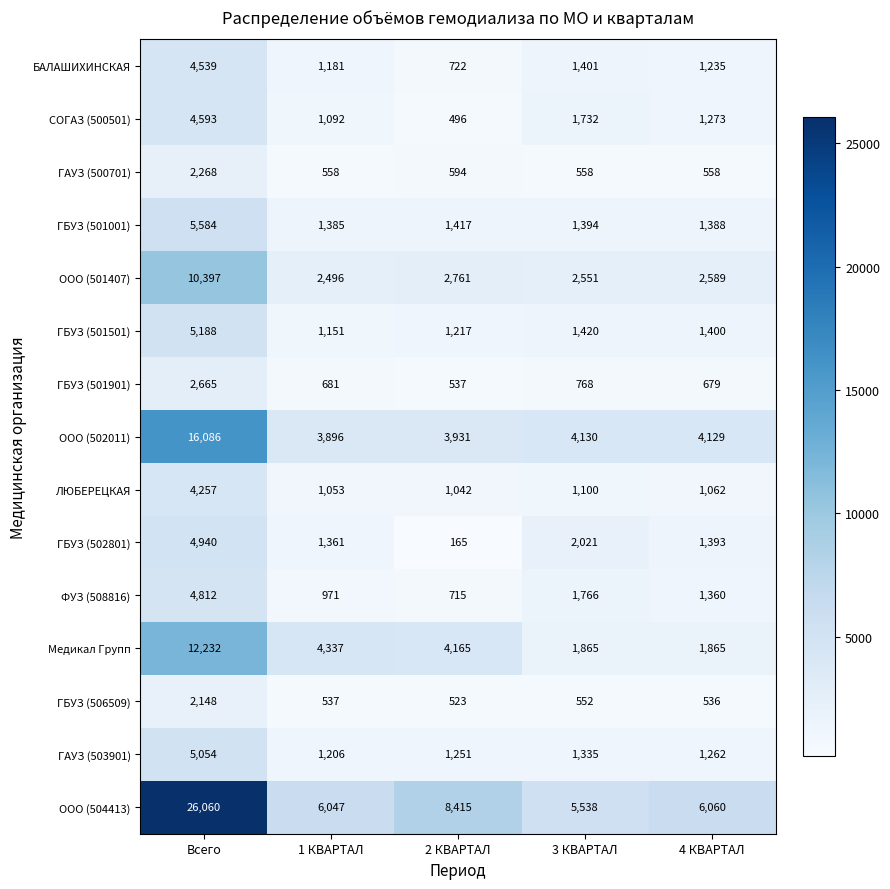

Rank the series by their maximum value, from lowest to highest.

ГБУЗ (506509), ГАУЗ (500701), ГБУЗ (501901), ЛЮБЕРЕЦКАЯ, БАЛАШИХИНСКАЯ, СОГАЗ (500501), ФУЗ (508816), ГБУЗ (502801), ГАУЗ (503901), ГБУЗ (501501), ГБУЗ (501001), ООО (501407), Медикал Групп, ООО (502011), ООО (504413)